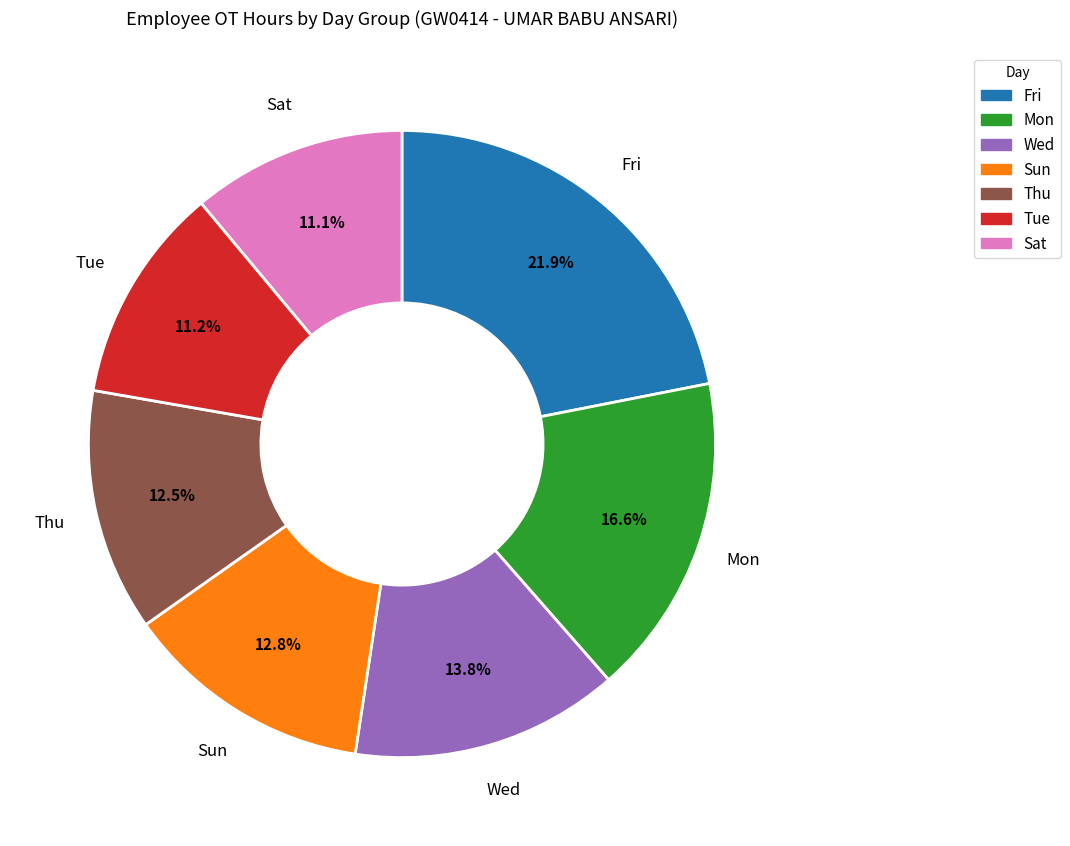

Does any single category account for the majority?

No